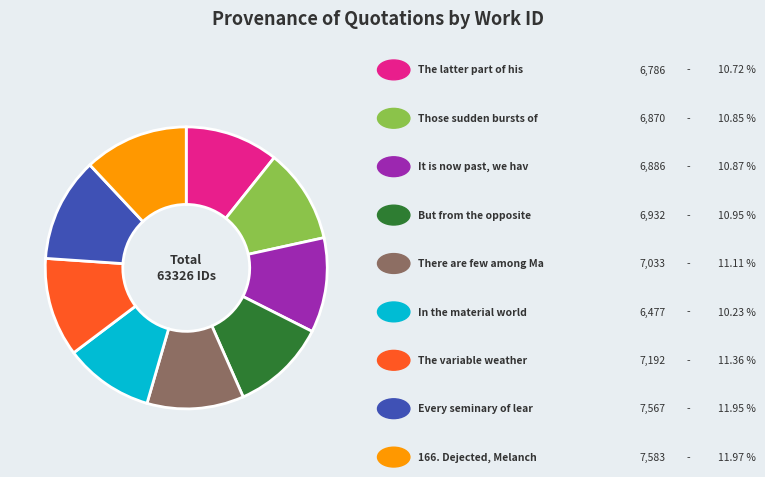

Is there any slice that represents more than half of the pie?

No